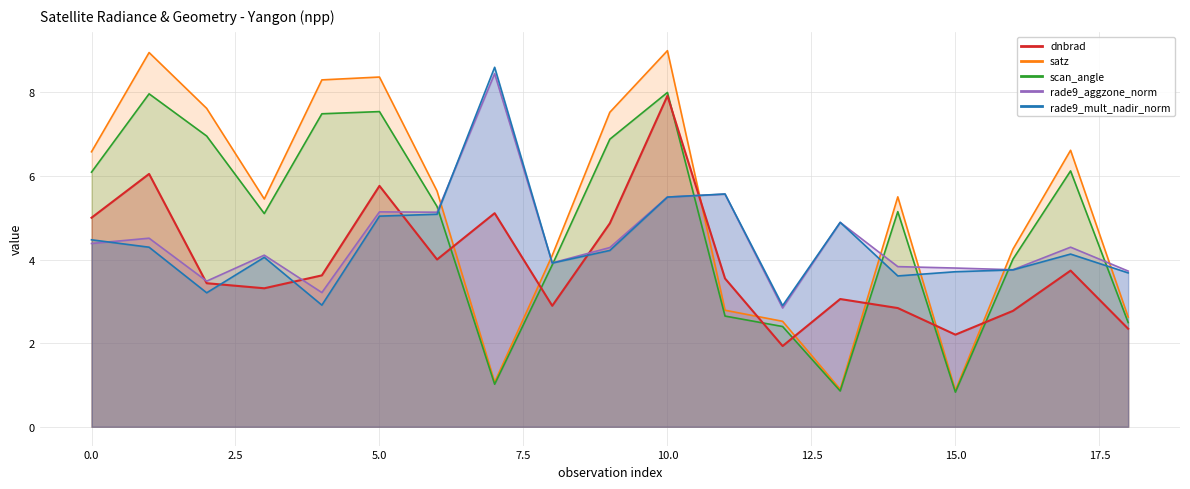

What is the value of the satz point at the 12th from the left?

2.8